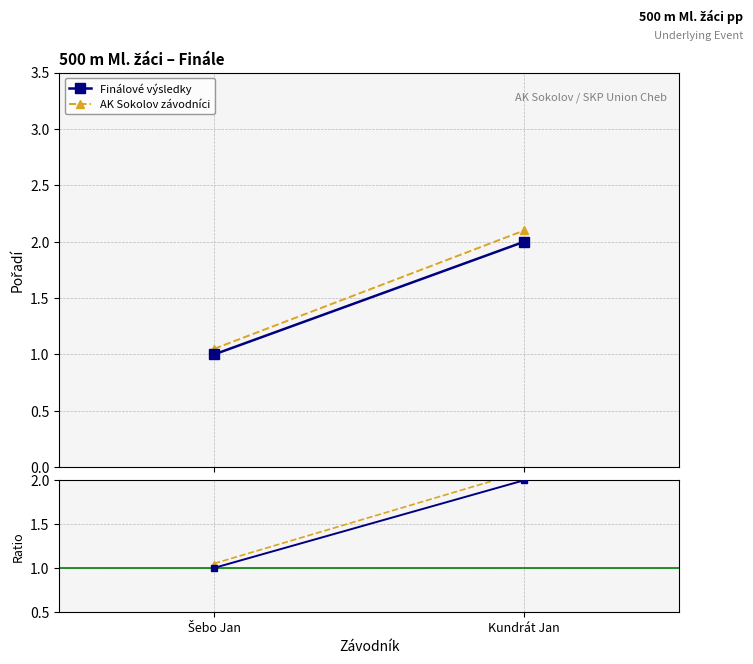

Between Kundrát Jan and Šebo Jan, which is larger?

Kundrát Jan